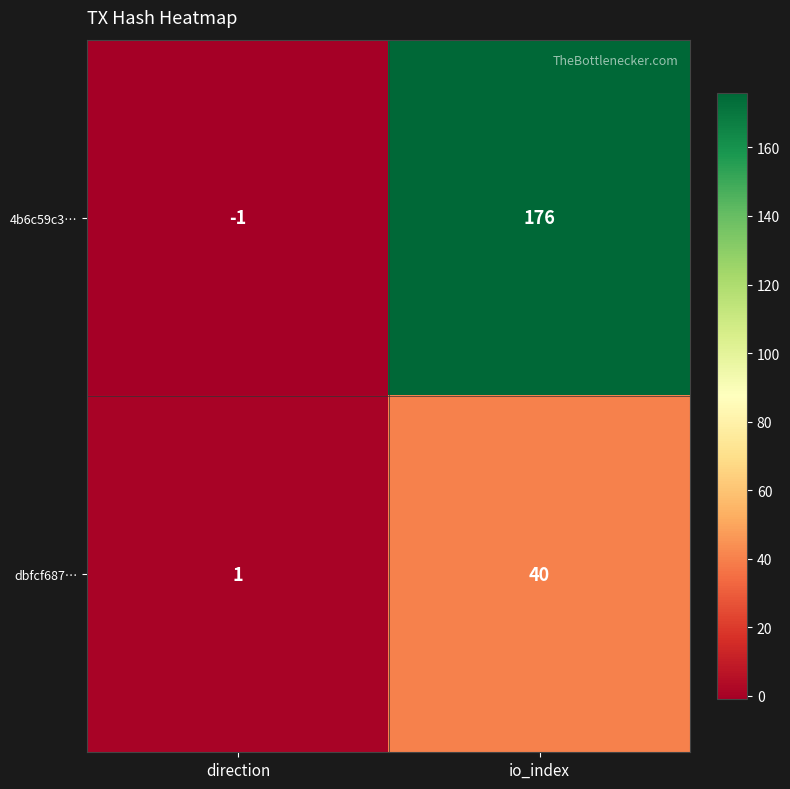

Rank the series at io_index from highest to lowest value.

4b6c59c3…, dbfcf687…